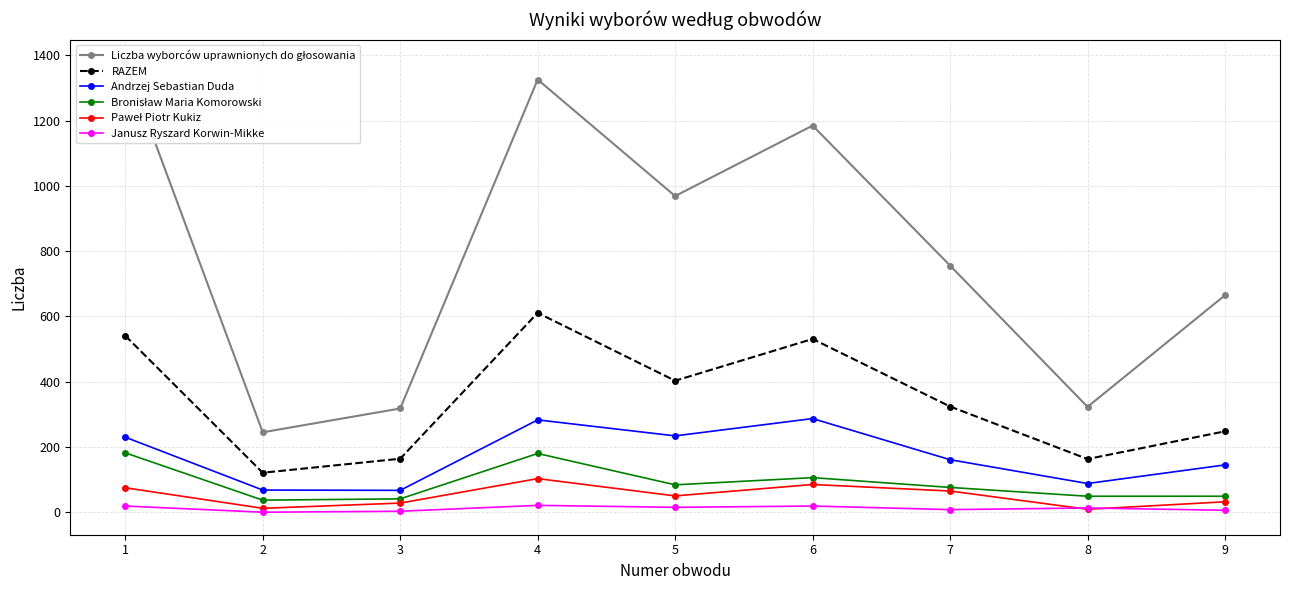

At how many categories does at least one series exceed 719?

5